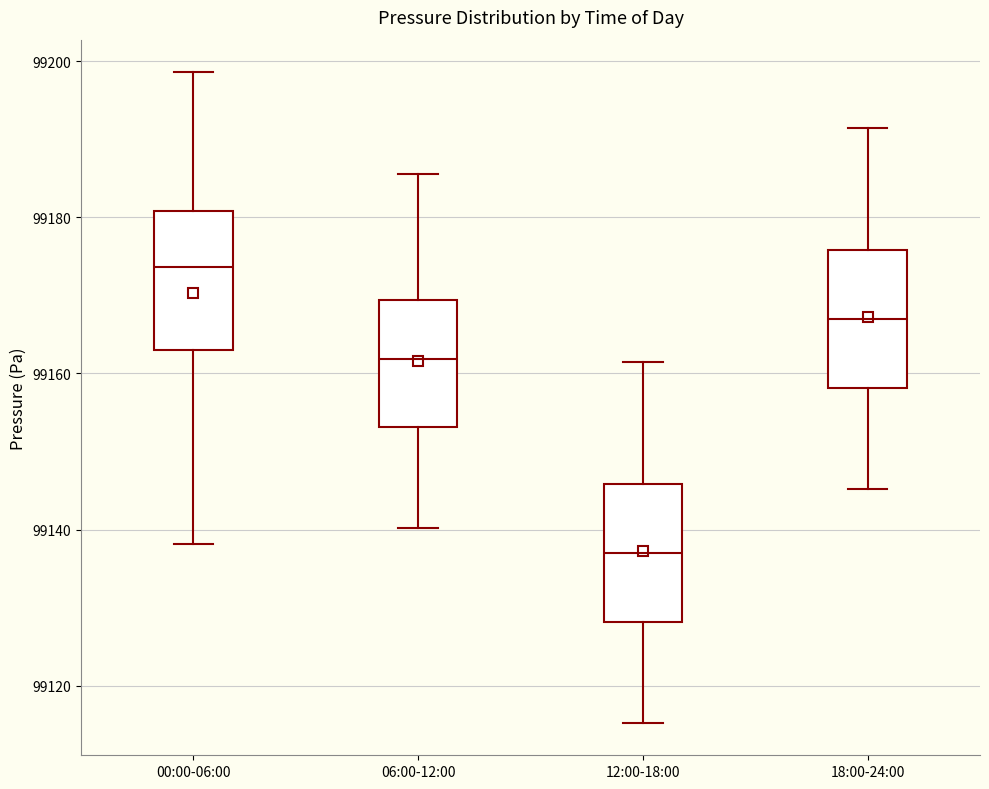

Which box's median line is the lowest?

12:00-18:00